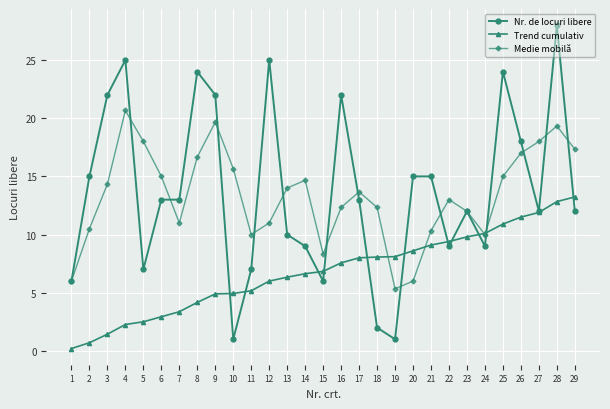

Rank the series at 22 from highest to lowest value.

Medie mobilă, Trend cumulativ, Nr. de locuri libere